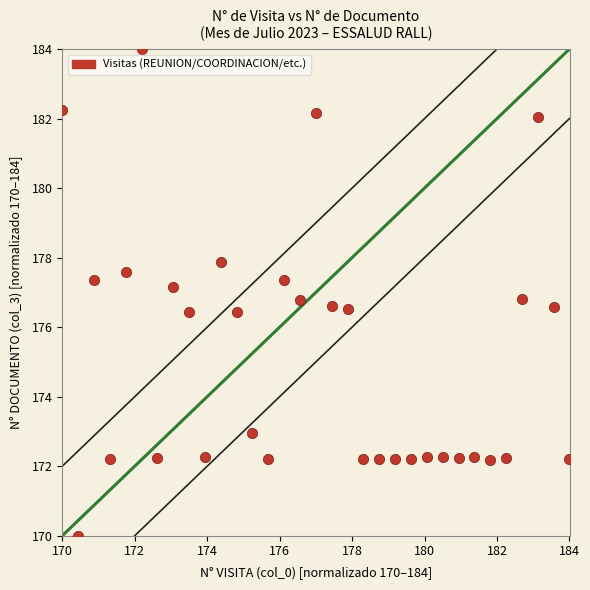

What is the range of X values (max minus min)?

14.0